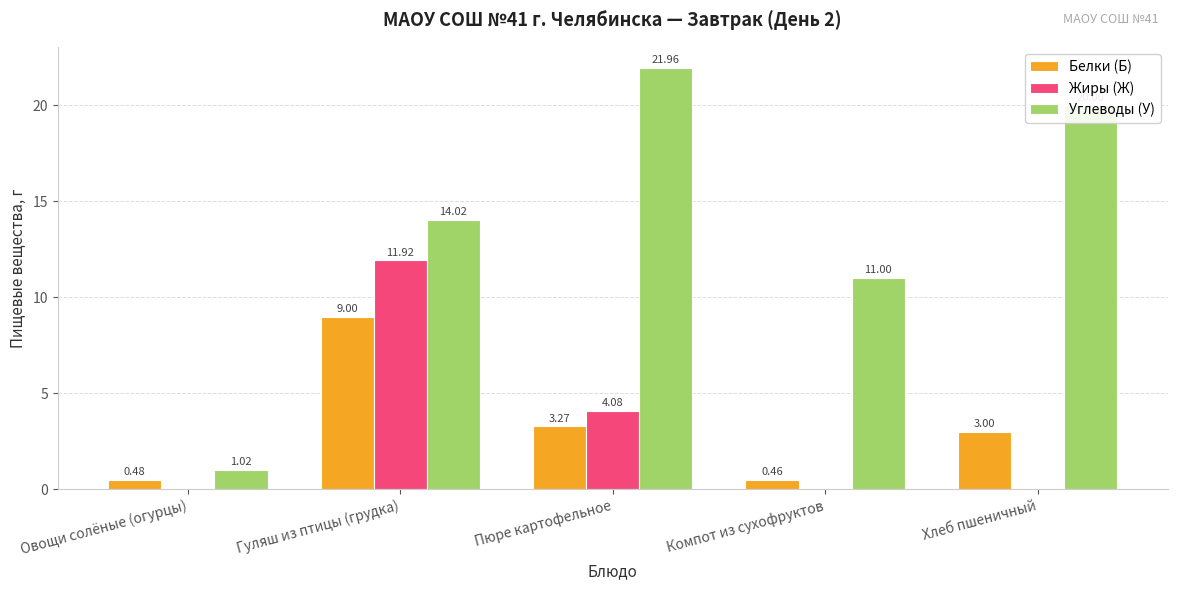

How many series are shown in this chart?

3